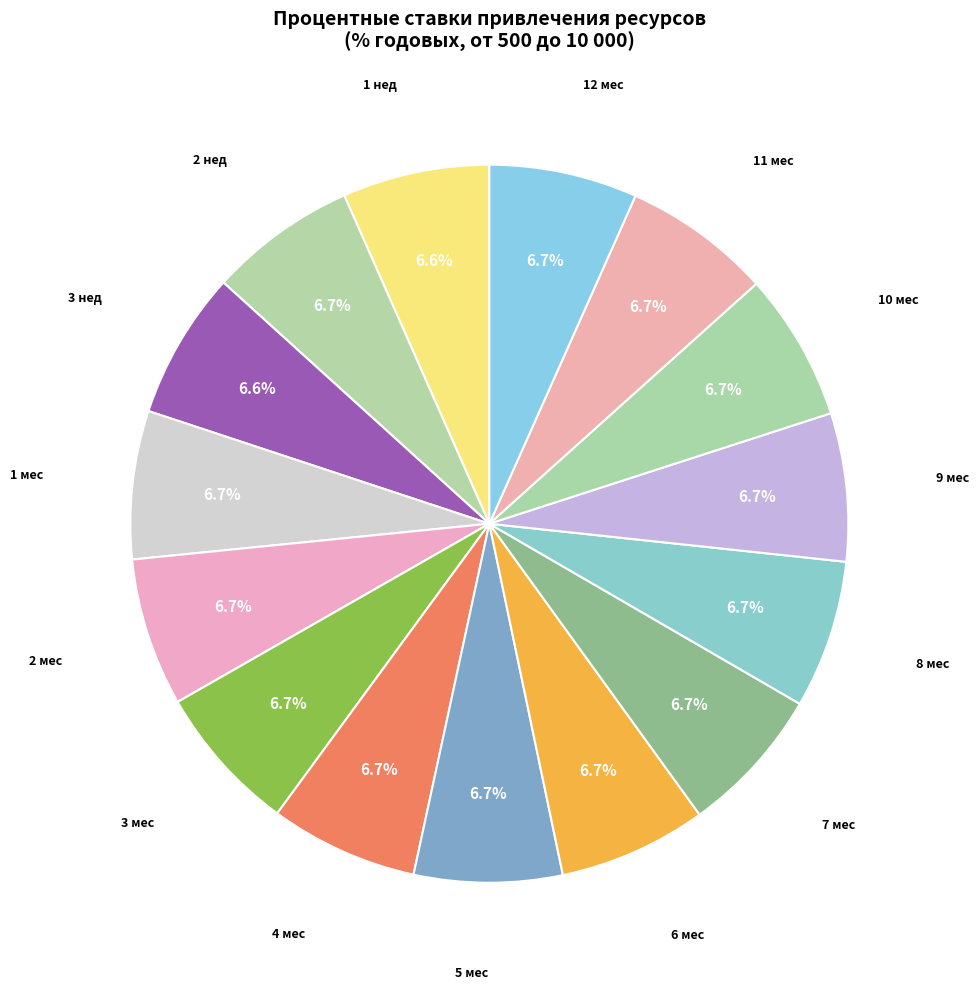

Which category has the biggest portion of the pie?

1 мес